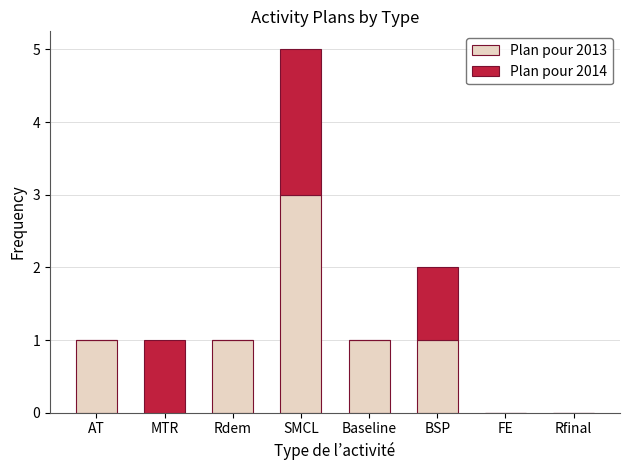

What is the highest value of the Plan pour 2013 series?

3